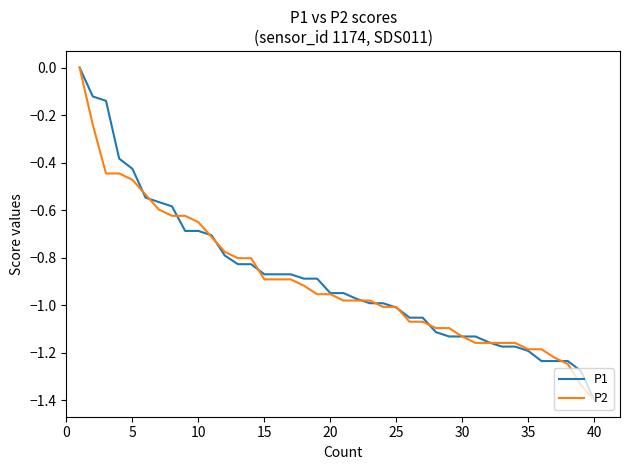

What are all the series names shown in the legend?

P1, P2